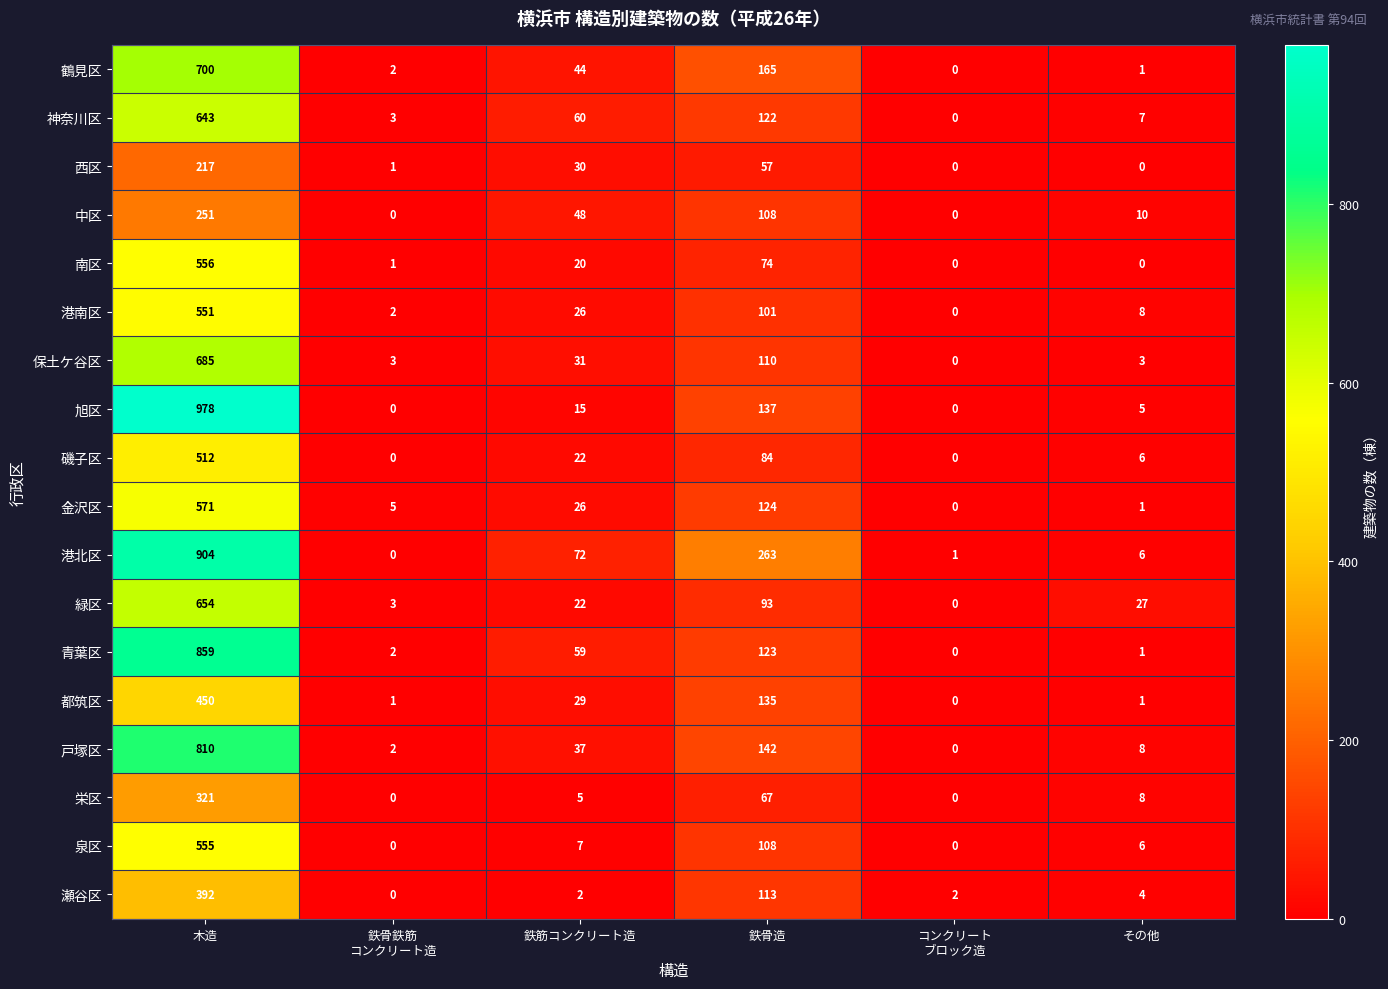

Where does the 栄区 series first go above 8?

木造